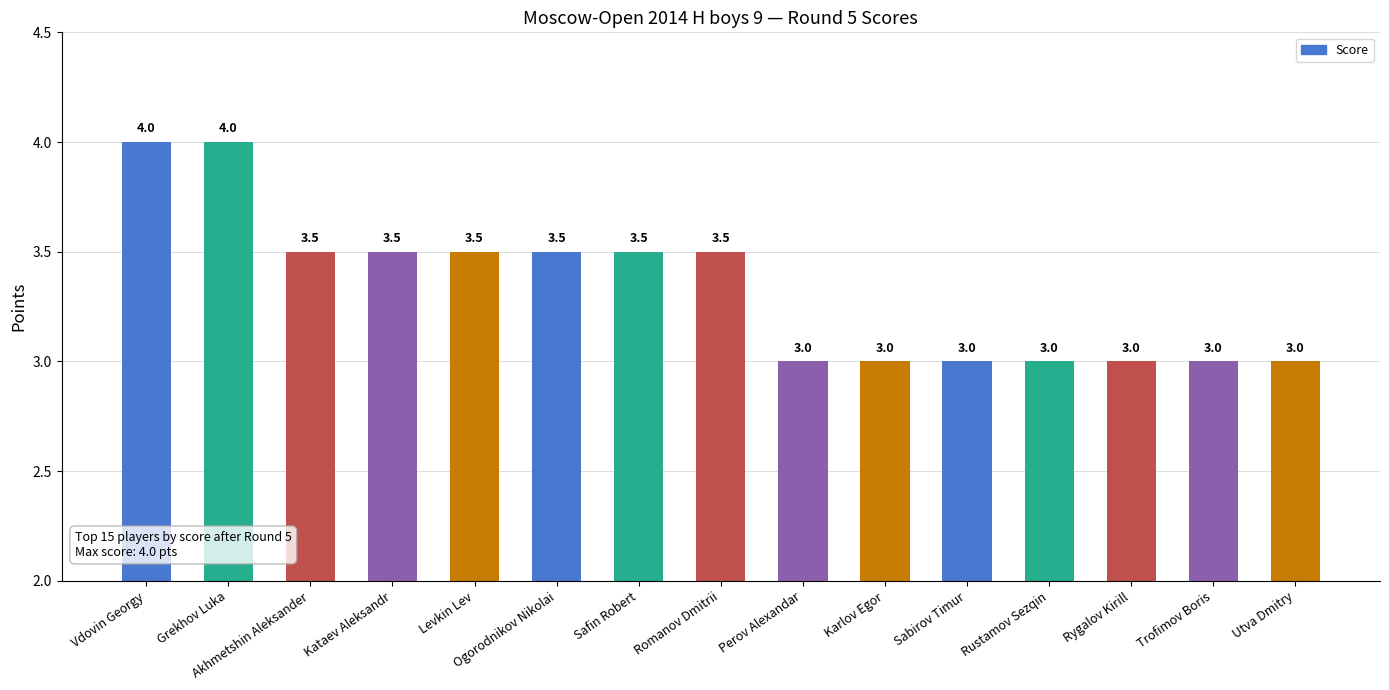

What is the label of the 8th bar from the right?

Romanov Dmitrii